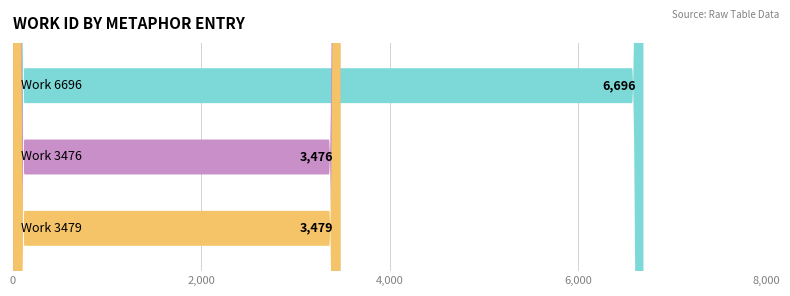

Which label corresponds to the smallest value in the chart?

Work 3476